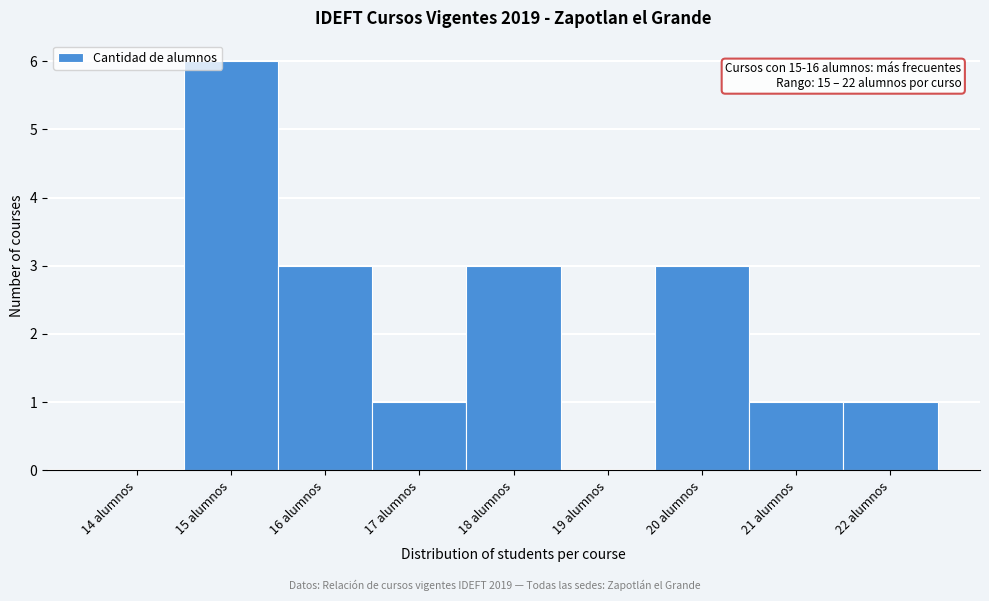

Reading left to right, what are all the values shown in this chart?

14 alumnos=0	15 alumnos=6	16 alumnos=3	17 alumnos=1	18 alumnos=3	19 alumnos=0	20 alumnos=3	21 alumnos=1	22 alumnos=1